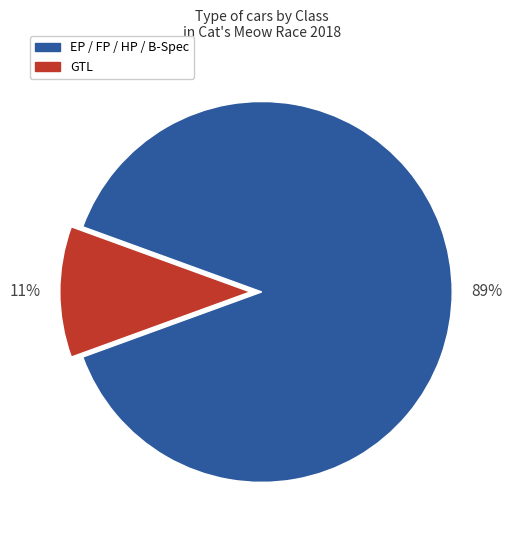

To the nearest percent, what is the average slice percentage?

50%